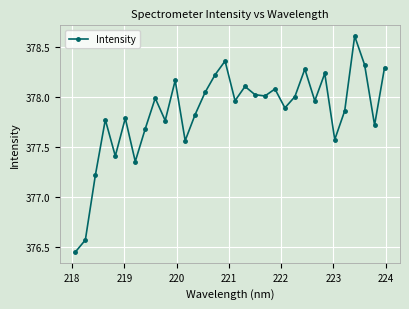

What is the difference between the second highest and second lowest values?

1.8